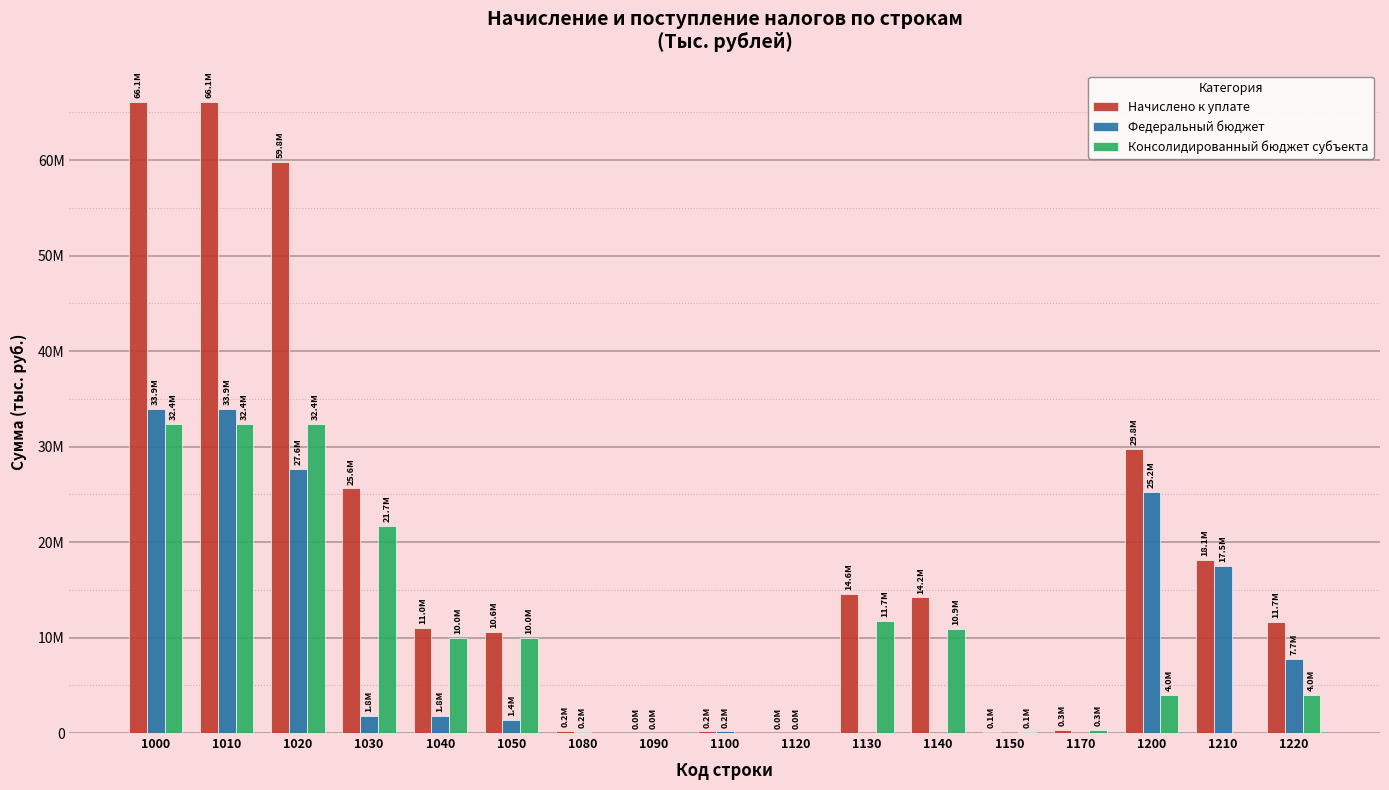

Are the bars grouped side by side (vs. stacked)?

Yes